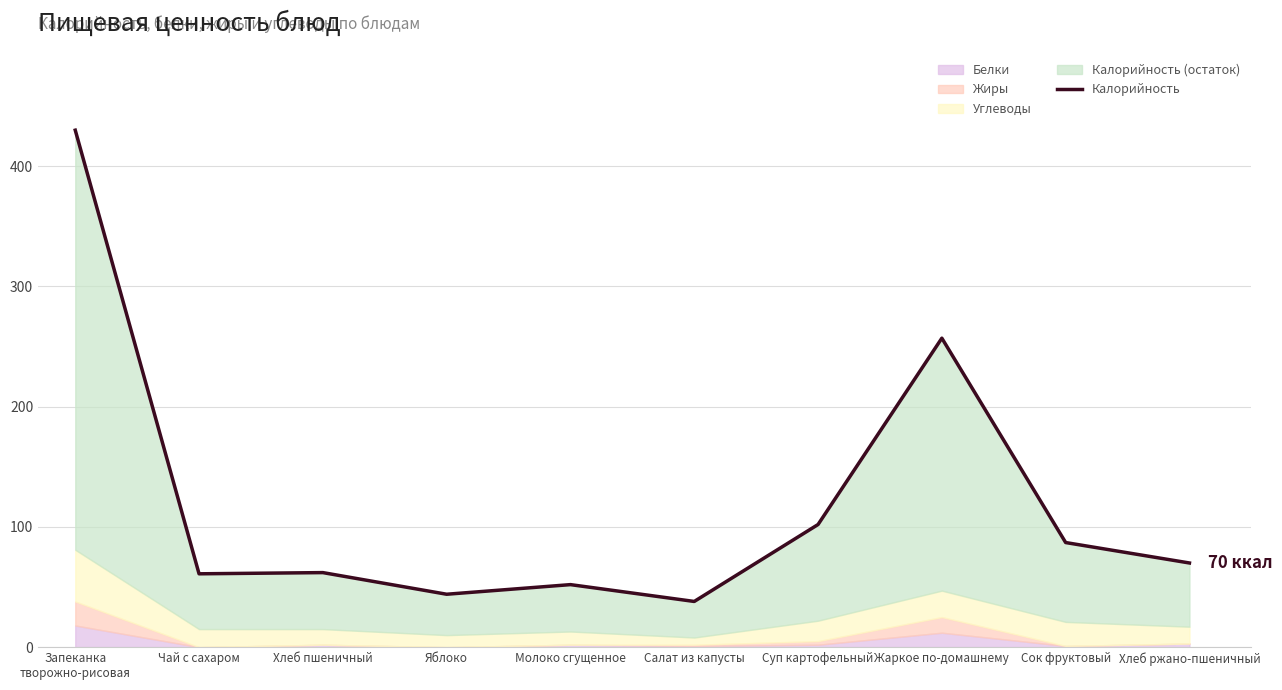

Does the chart display data point markers on the line(s)?

No